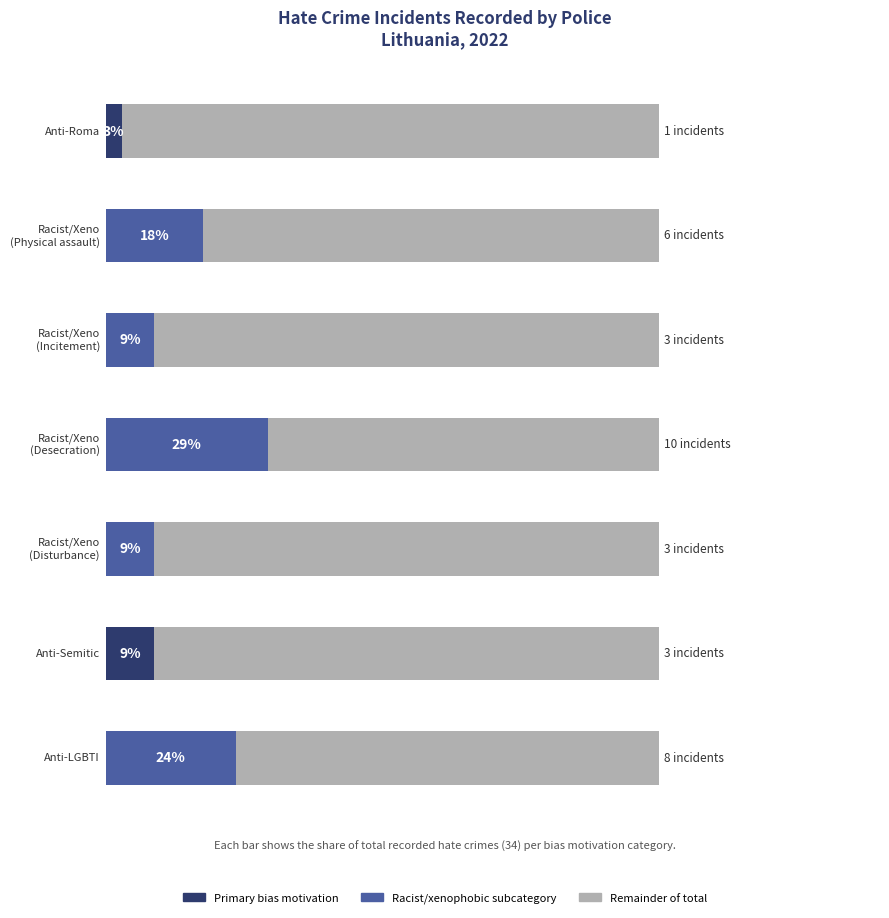

What is the change in value from Anti-Roma hate crime to Anti-LGBTI hate crime?

+7